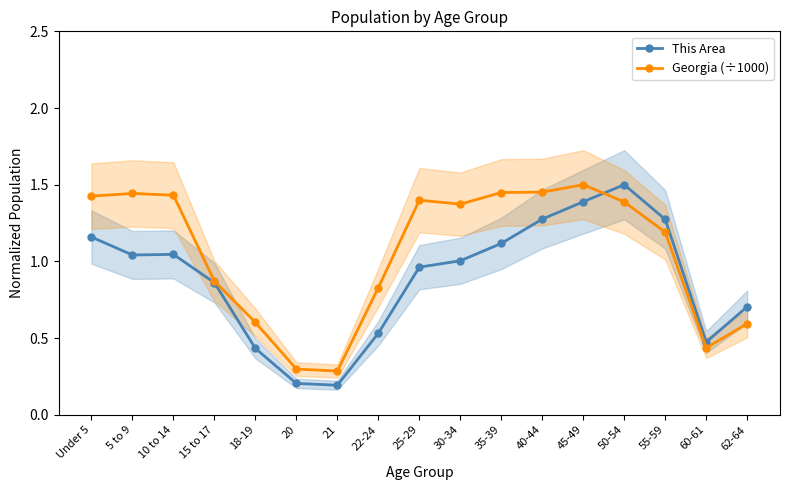

What is the label of the 13th point from the right?

18-19